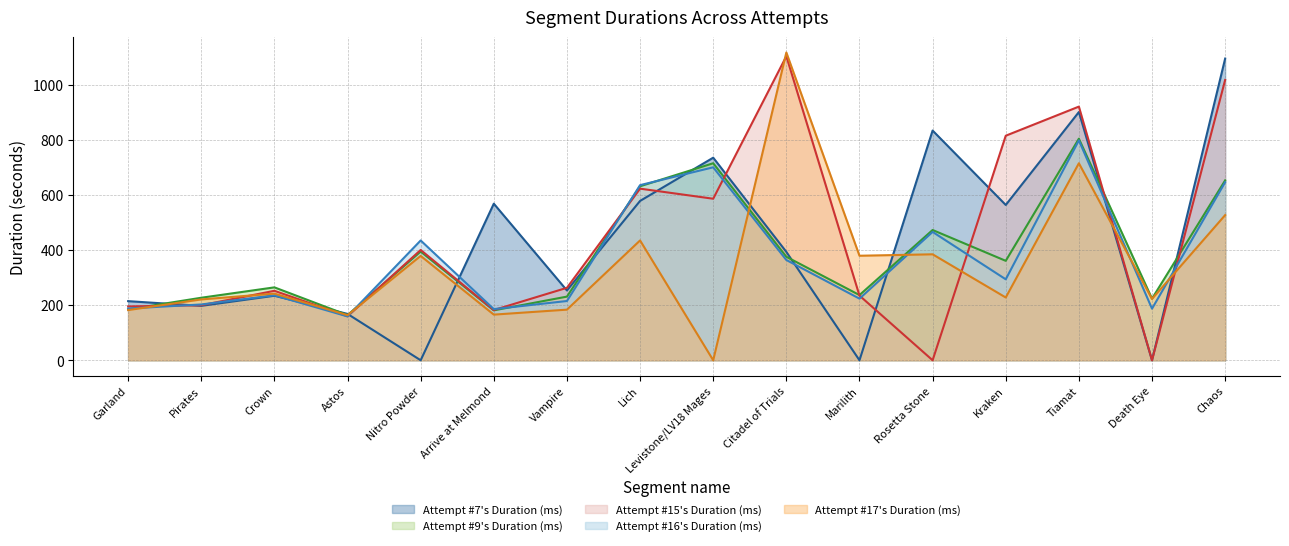

What is the difference between the Attempt #16's Duration (ms) values at Astos and Nitro Powder?

275.8